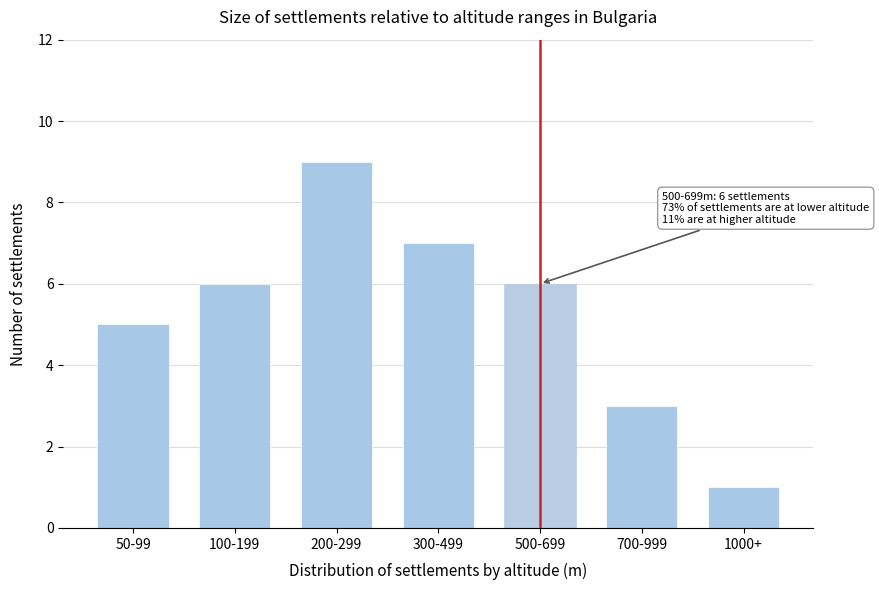

Reading left to right, list all the values displayed in this chart.

50-99=5	100-199=6	200-299=9	300-499=7	500-699=6	700-999=3	1000+=1